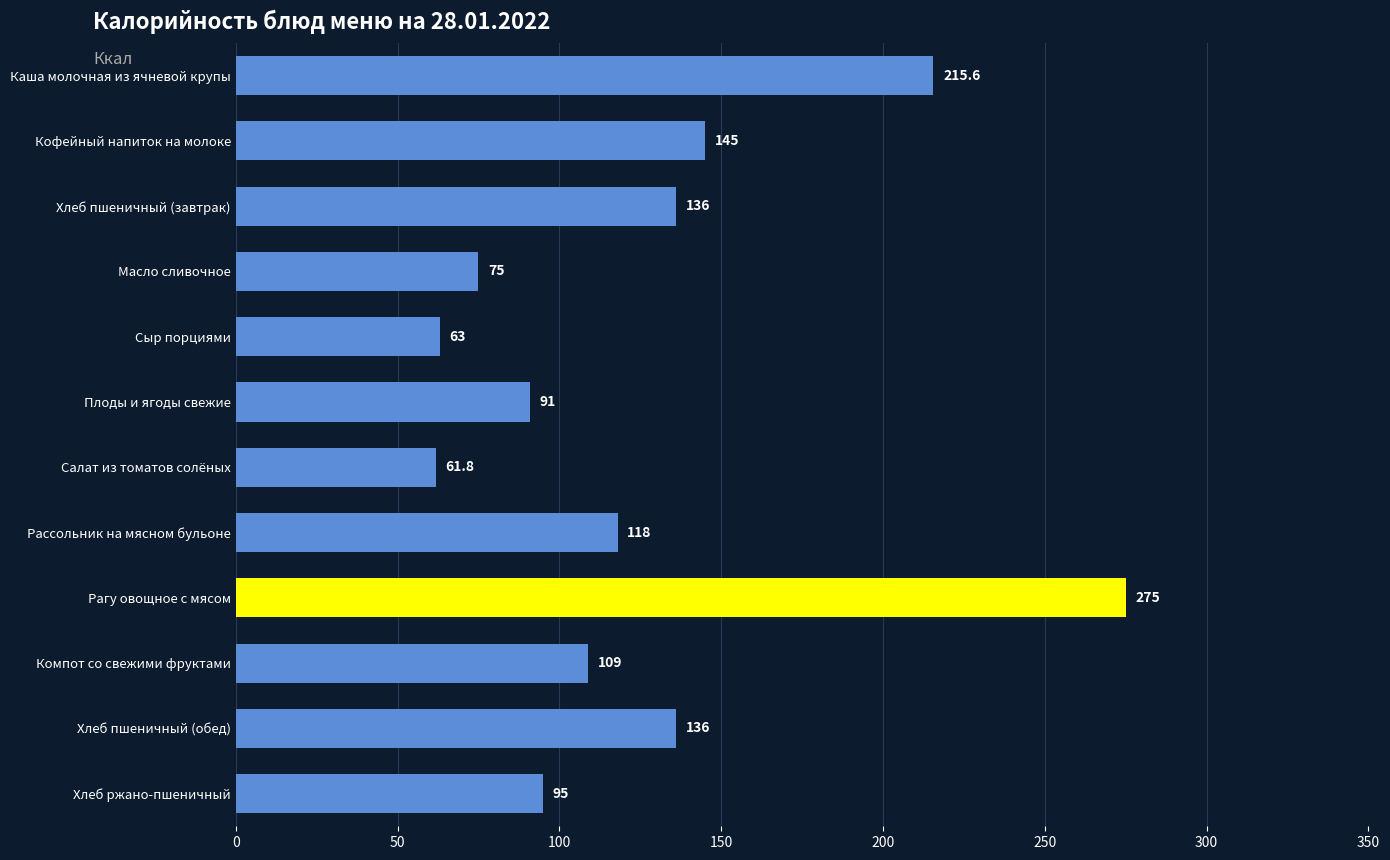

At which category does the chart reach its peak across all series?

Рагу овощное с мясом